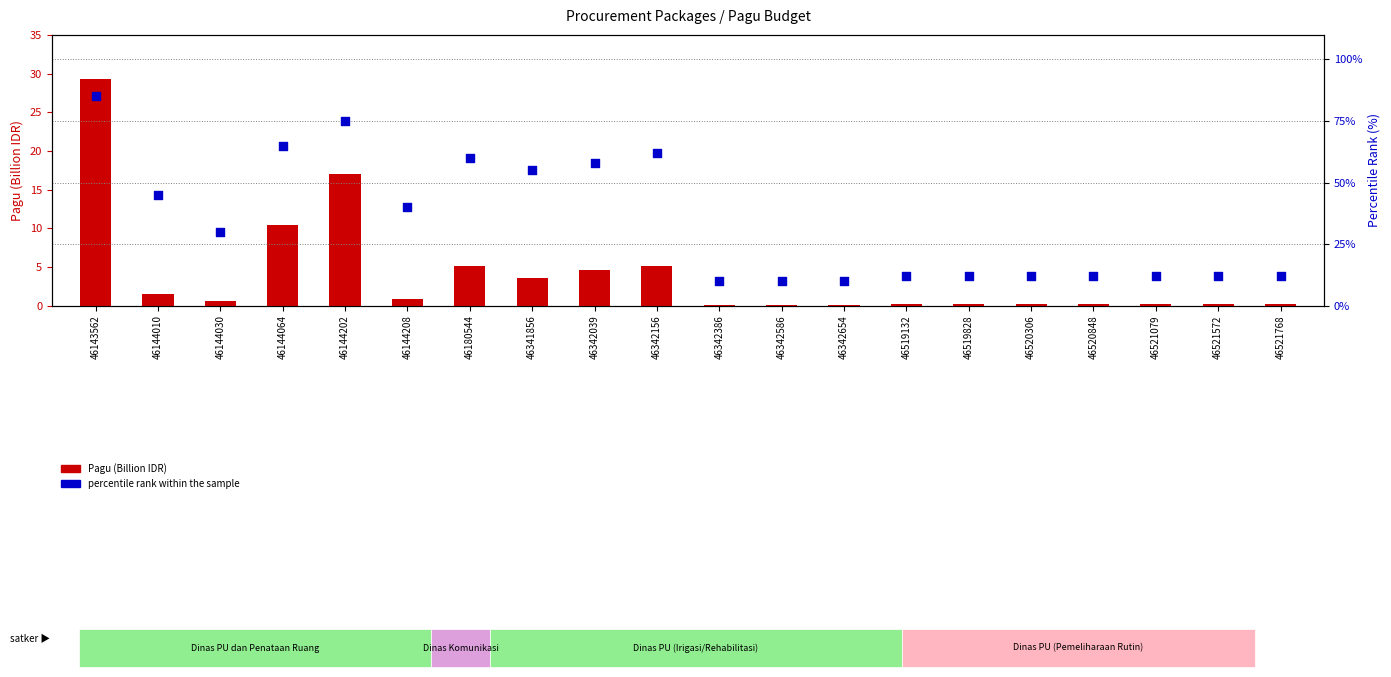

Is the value of Pagu (Billion IDR) at 46143562 greater than the value of percentile rank within the sample at 46144202?

No